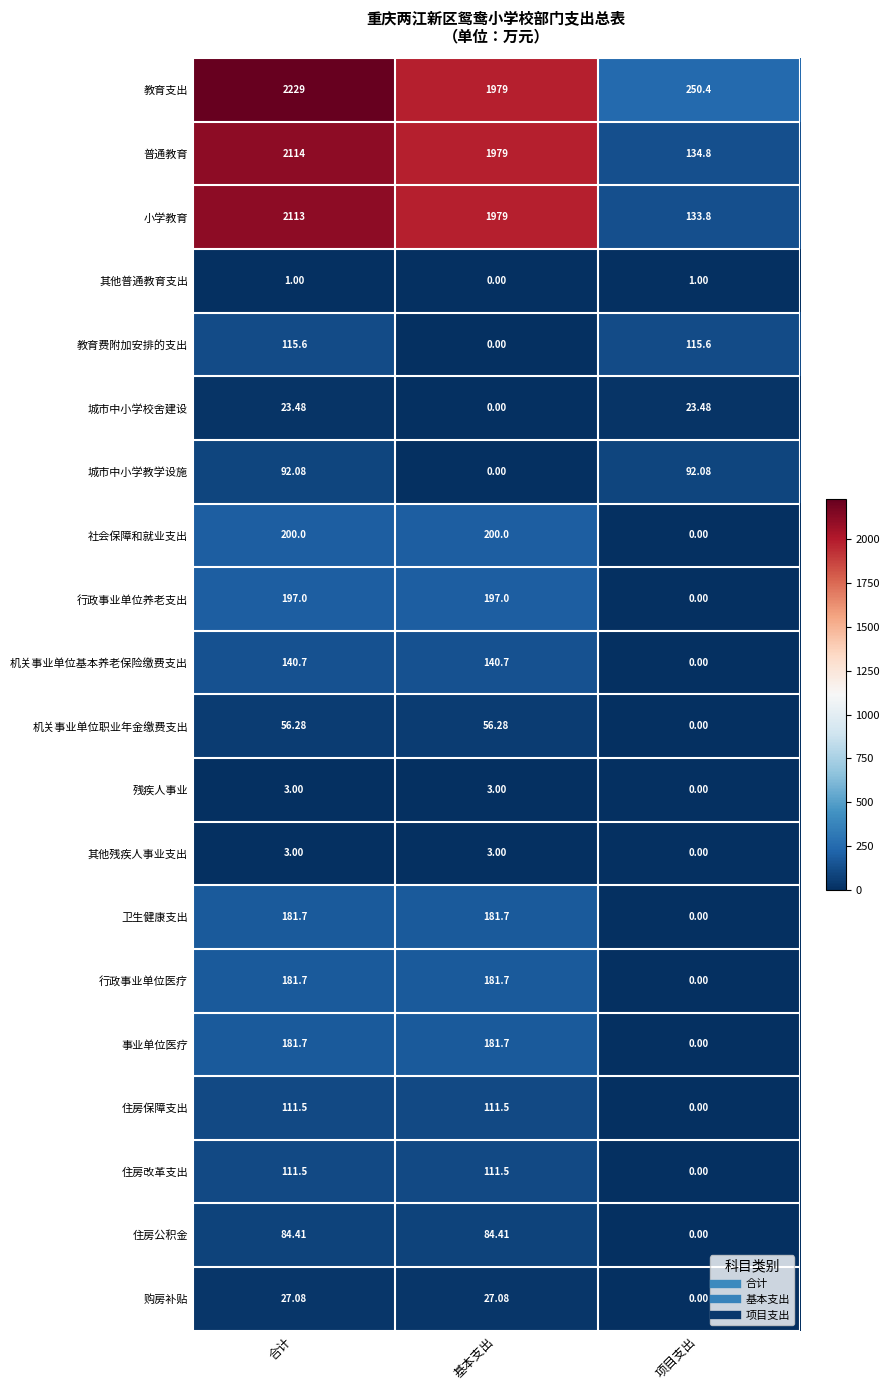

At which category is the sum across all series the highest?

合计